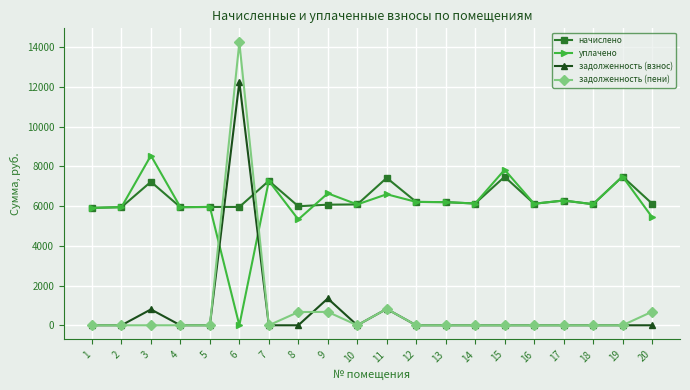

How many values in the начислено series are below 6128?

10